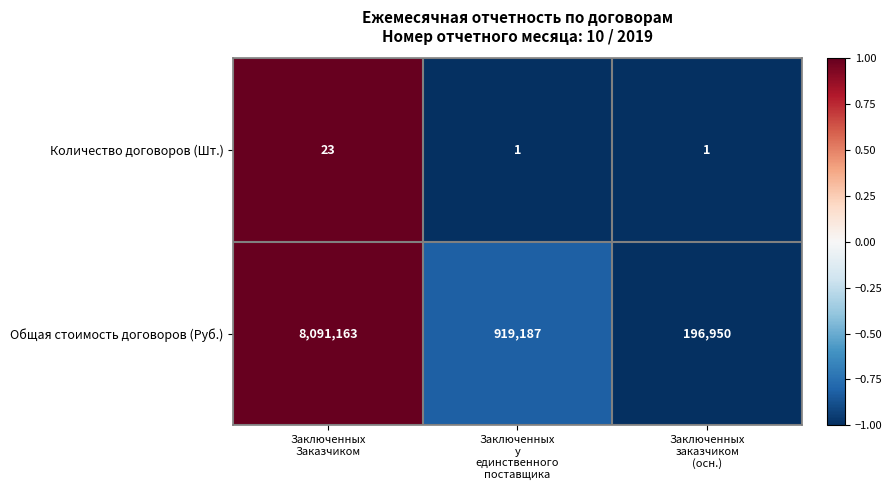

What is the spread (max minus min) of values at Заключенных
у
единственного
поставщика?

919186